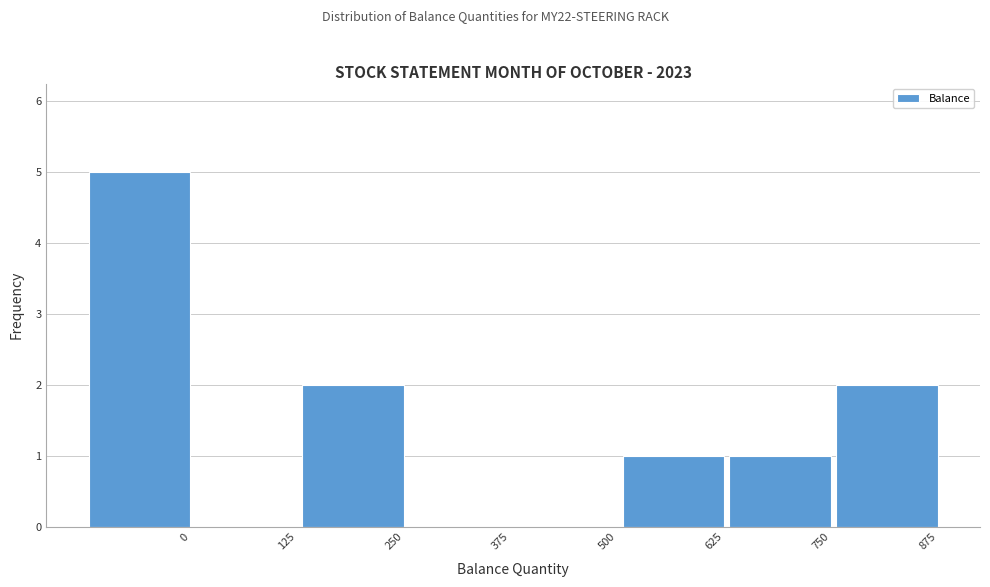

Reading left to right, what are all the values shown in this chart?

0=5	125=0	250=2	375=0	500=0	625=1	750=1	875=2